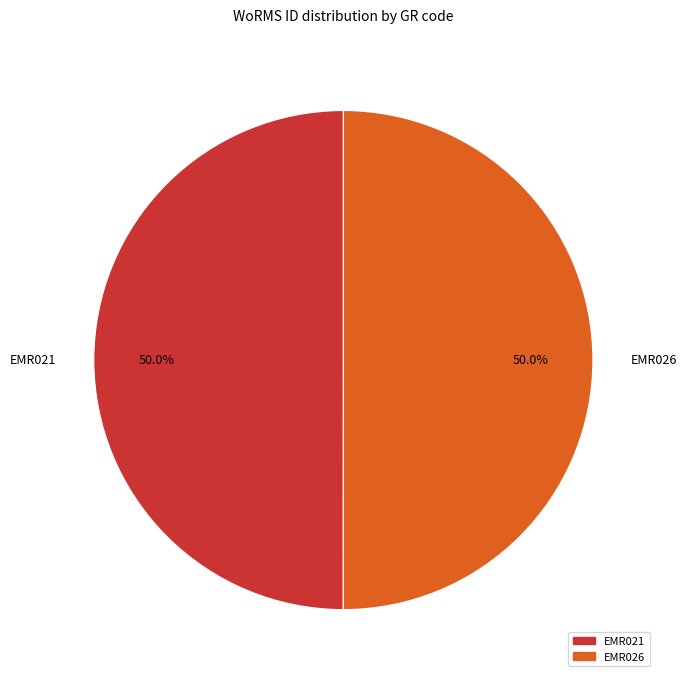

What is the total percentage of EMR021 and EMR026?

100.0%